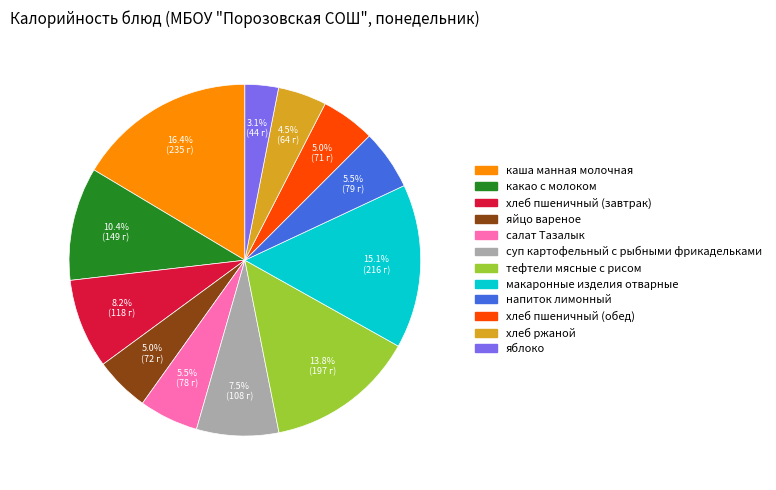

Does any single category account for the majority?

No